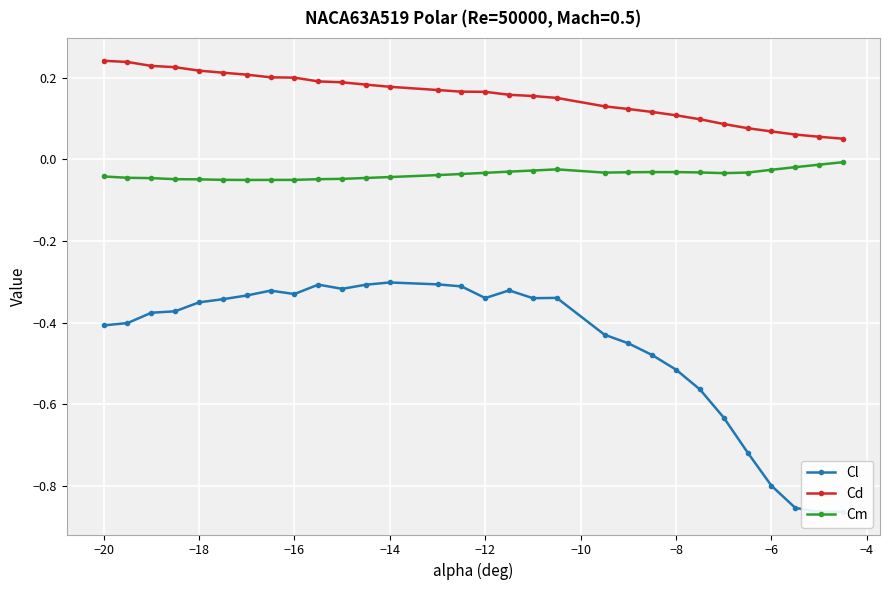

What is the difference between the maximum and minimum values in the Cd series?

0.2